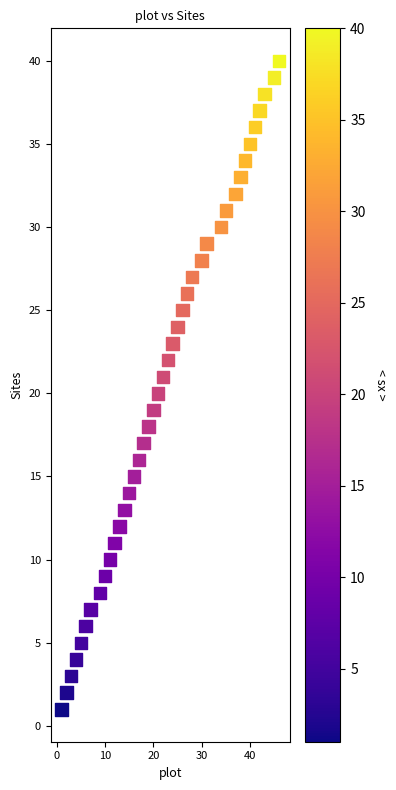

What is the range of X values (max minus min)?

45